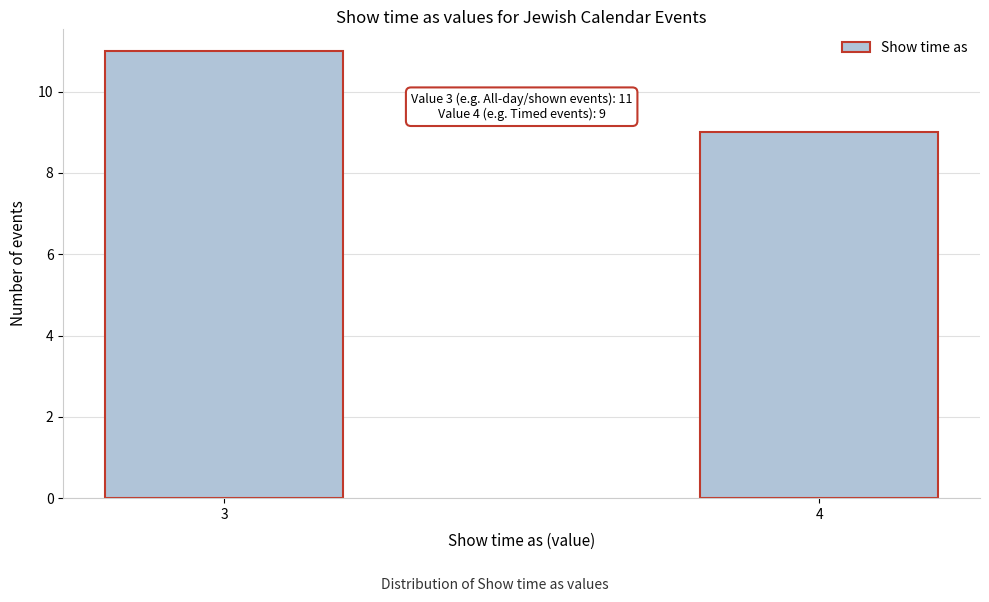

Reading right to left, what are all the values shown in this chart?

4=9	3=11